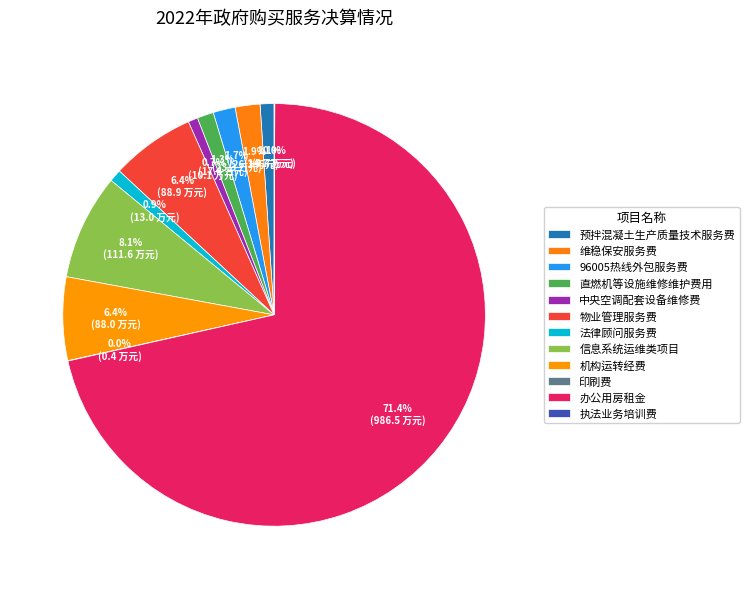

Combined, what portion of the pie is 96005热线外包服务费 and 物业管理服务费?

8.1%